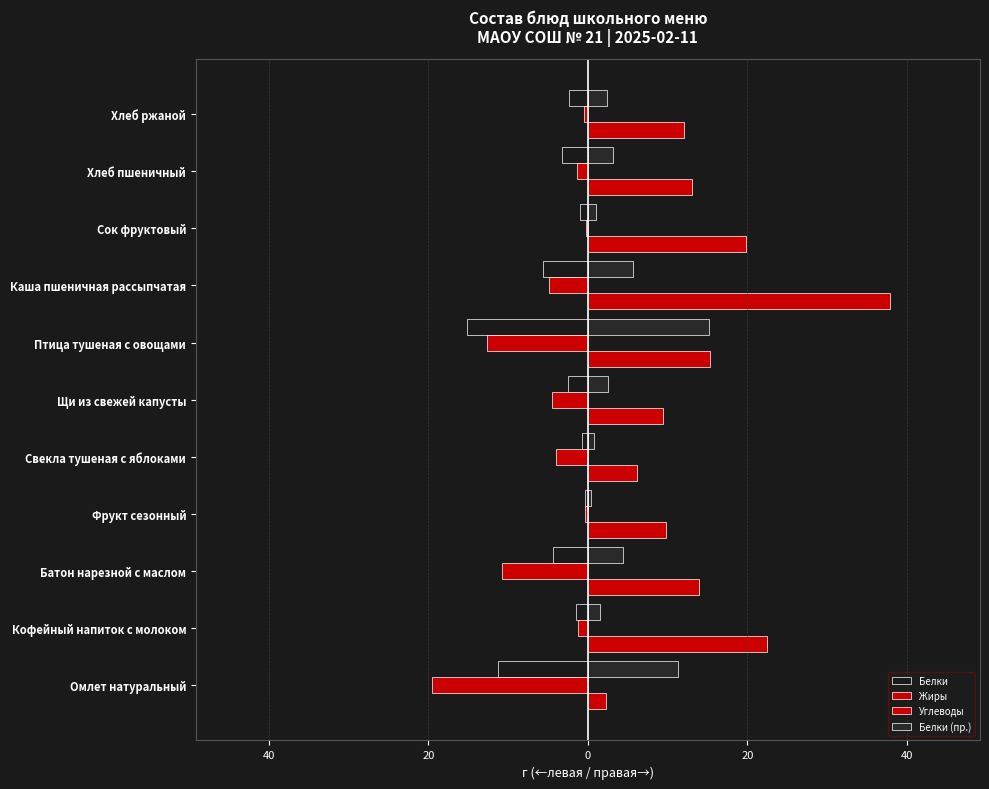

What is the difference between the second highest and minimum values in the Углеводы series?

20.1